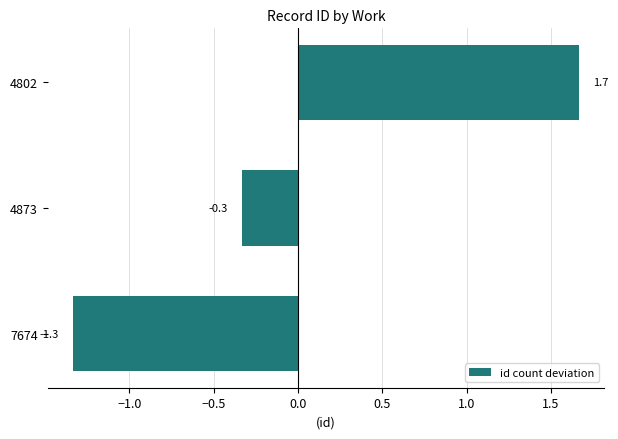

What is the change in value from 7674 to 4802?

+3.0